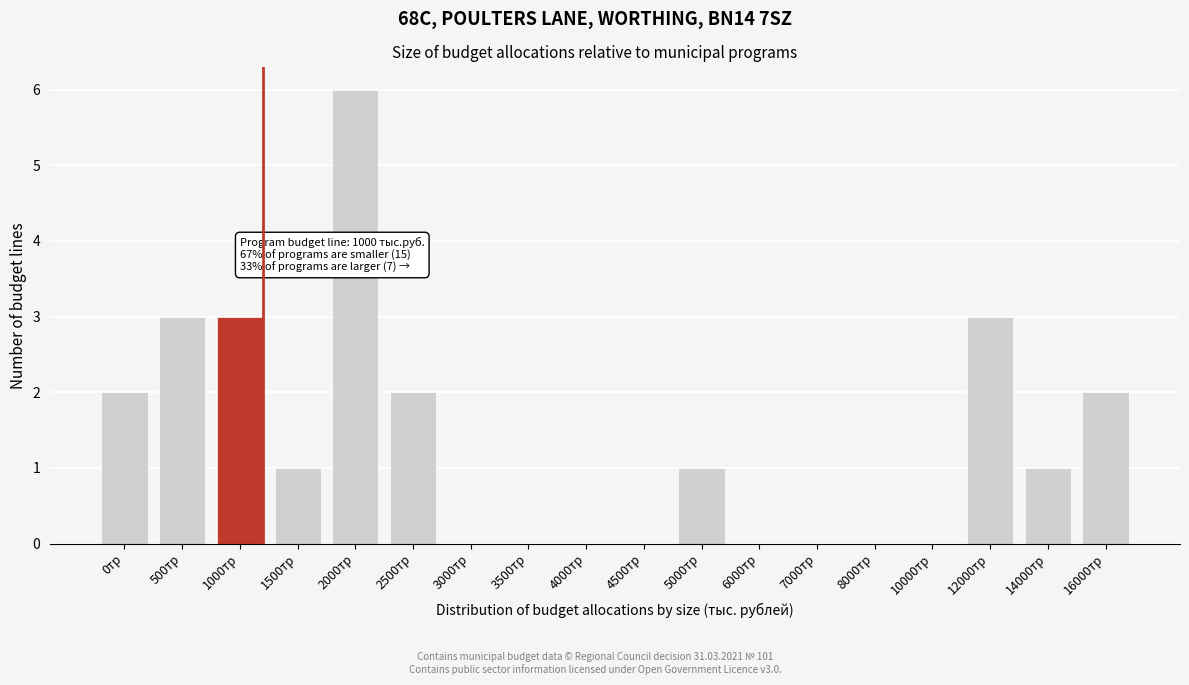

Reading right to left, transcribe all the data shown in this chart.

16000тр=2	14000тр=1	12000тр=3	10000тр=0	8000тр=0	7000тр=0	6000тр=0	5000тр=1	4500тр=0	4000тр=0	3500тр=0	3000тр=0	2500тр=2	2000тр=6	1500тр=1	1000тр=3	500тр=3	0тр=2